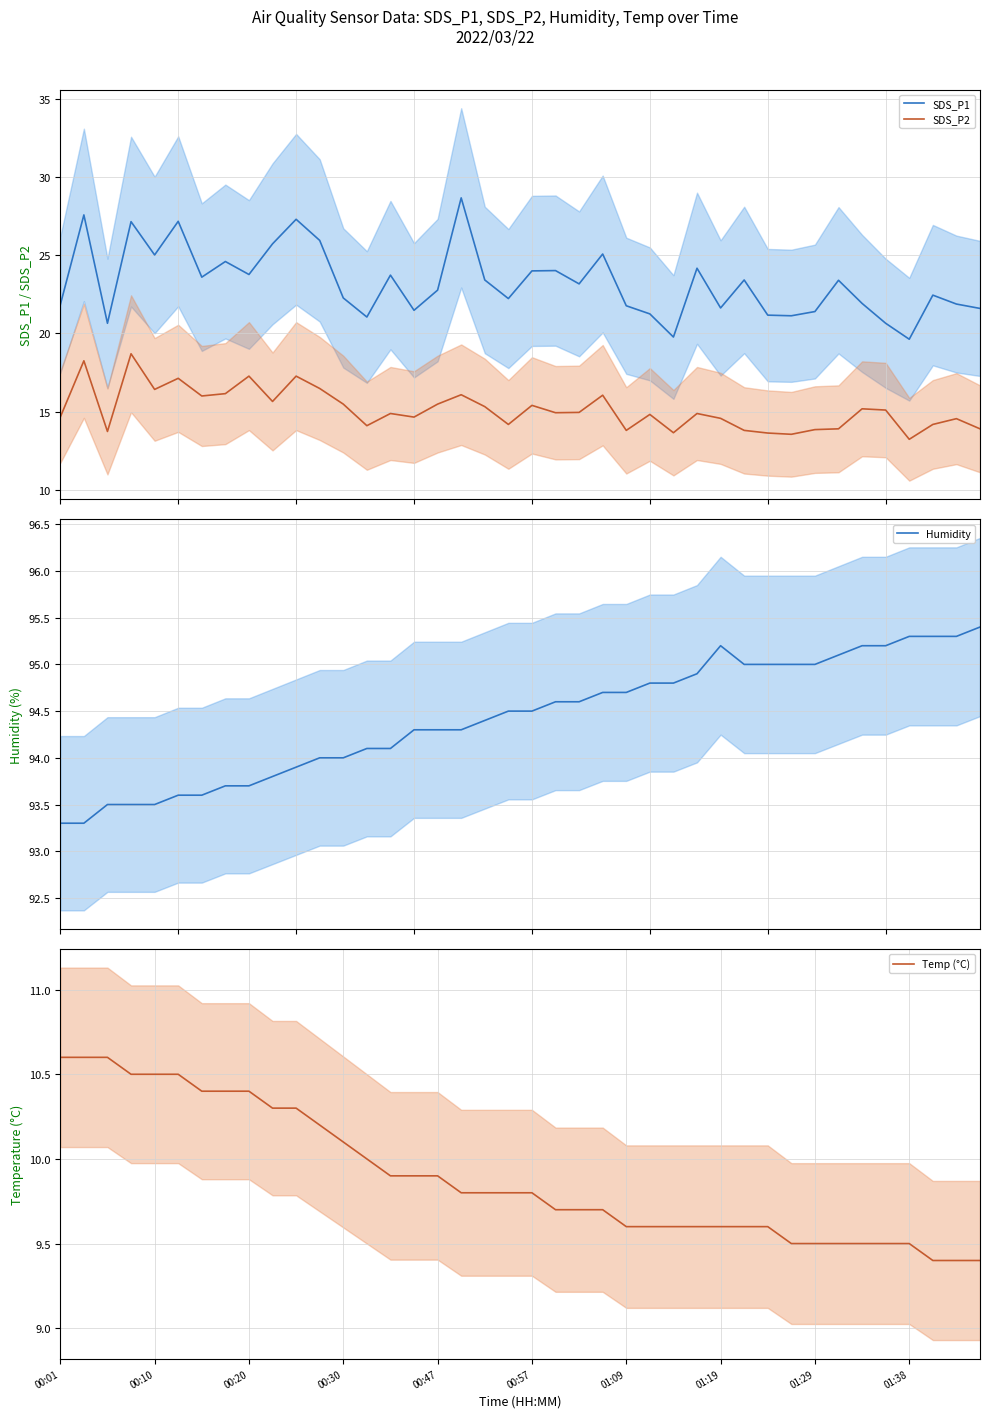

Where is Humidity nearest to the value 94?

11